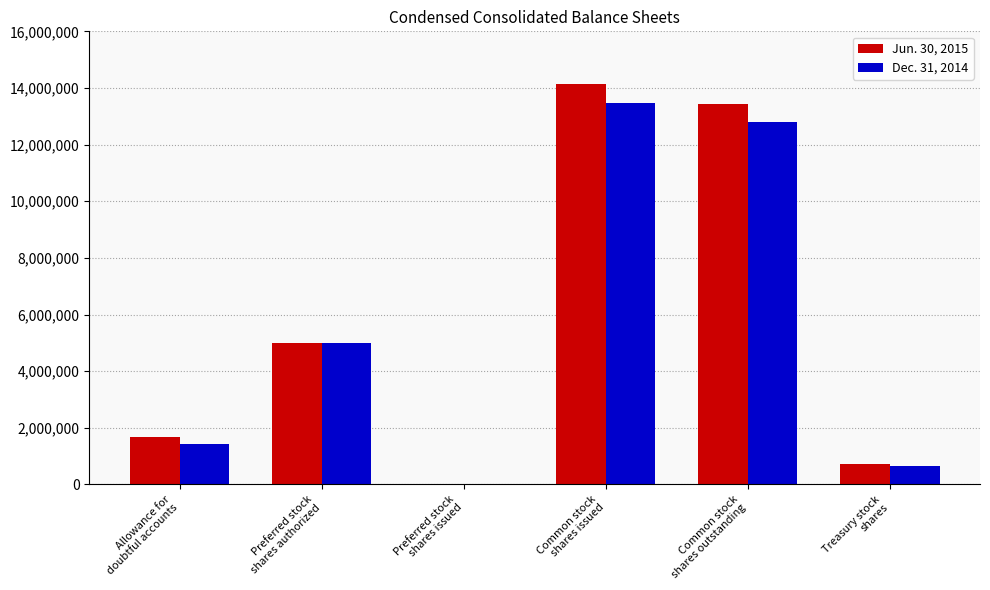

What is the greatest value displayed?

14148000